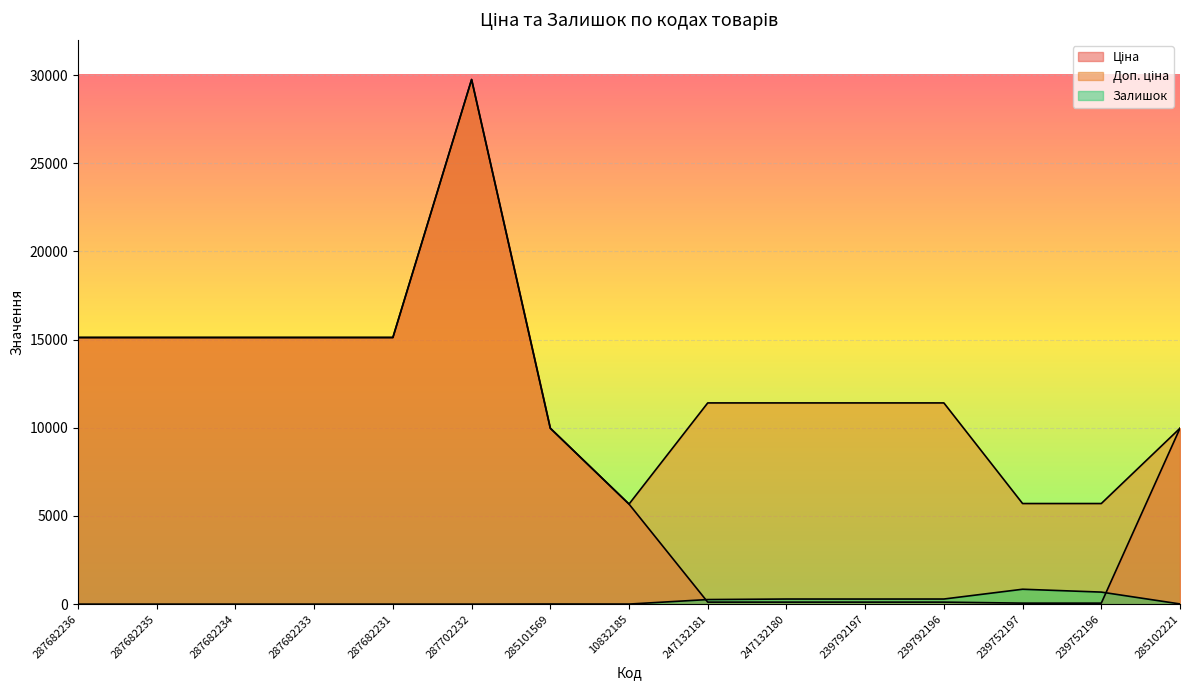

Which label corresponds to the smallest value in the chart?

287682236